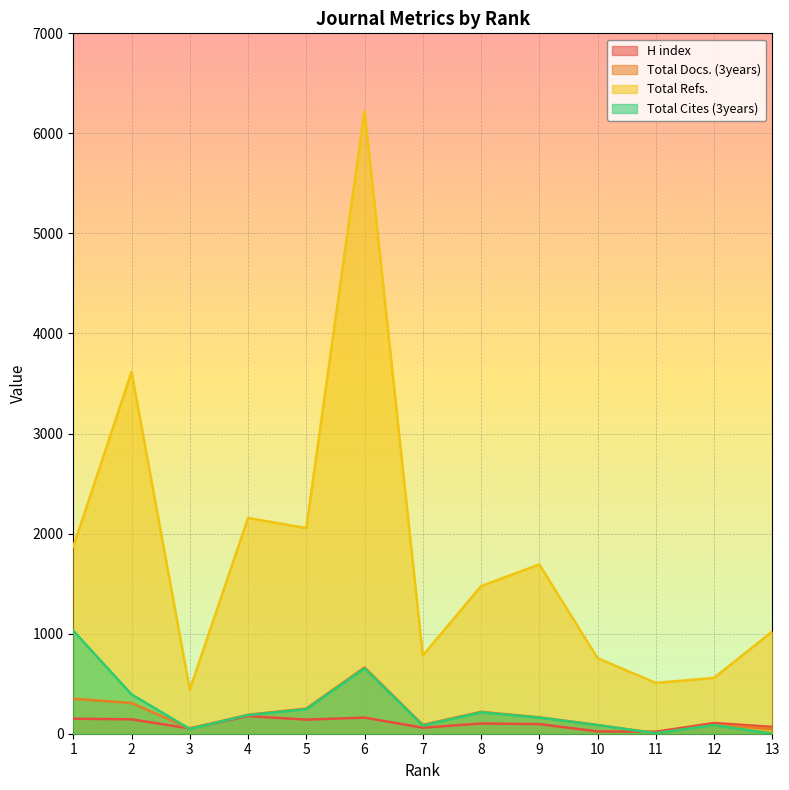

How many times do Total Cites (3years) and H index cross each other?

3